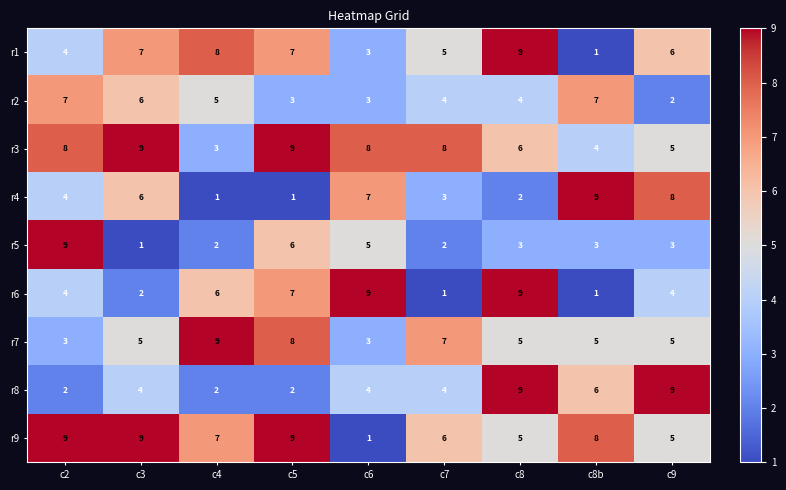

Which series has the largest total across all categories?

r3